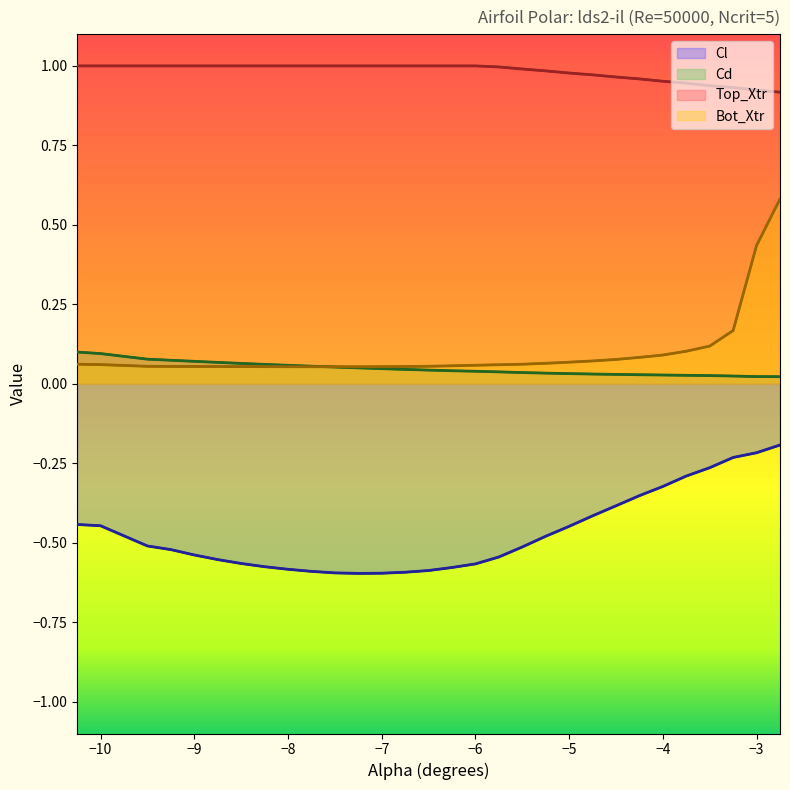

True or false: Top_Xtr and Cd intersect in this chart.

False